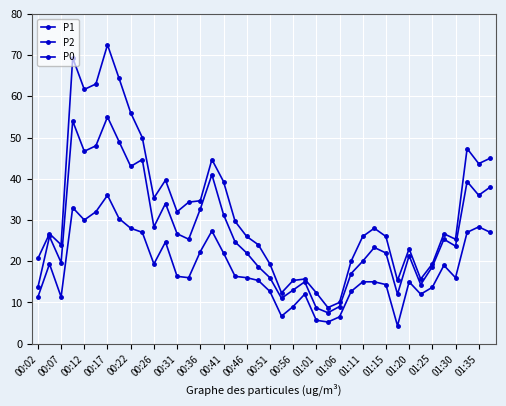

Count the number of data series in this chart.

3